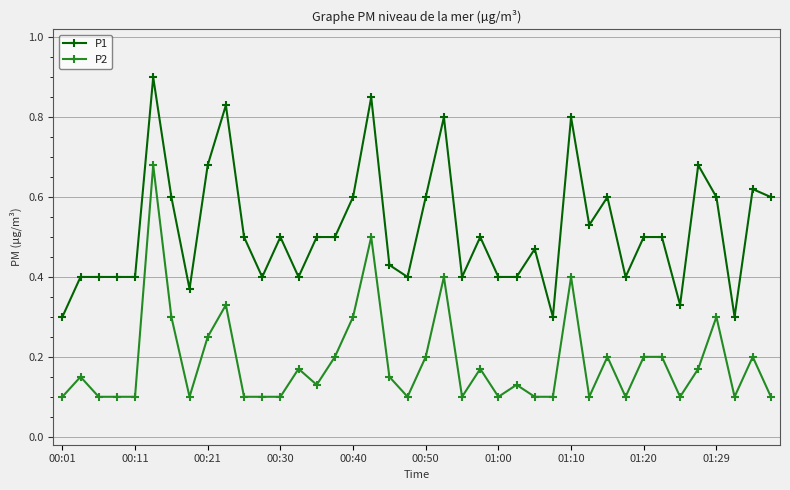

Rank the series by their maximum value, from highest to lowest.

P1, P2